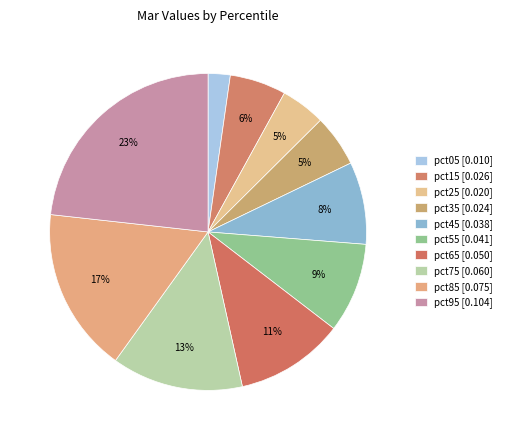

To the nearest percent, what percentage of the pie is pct55?

9%